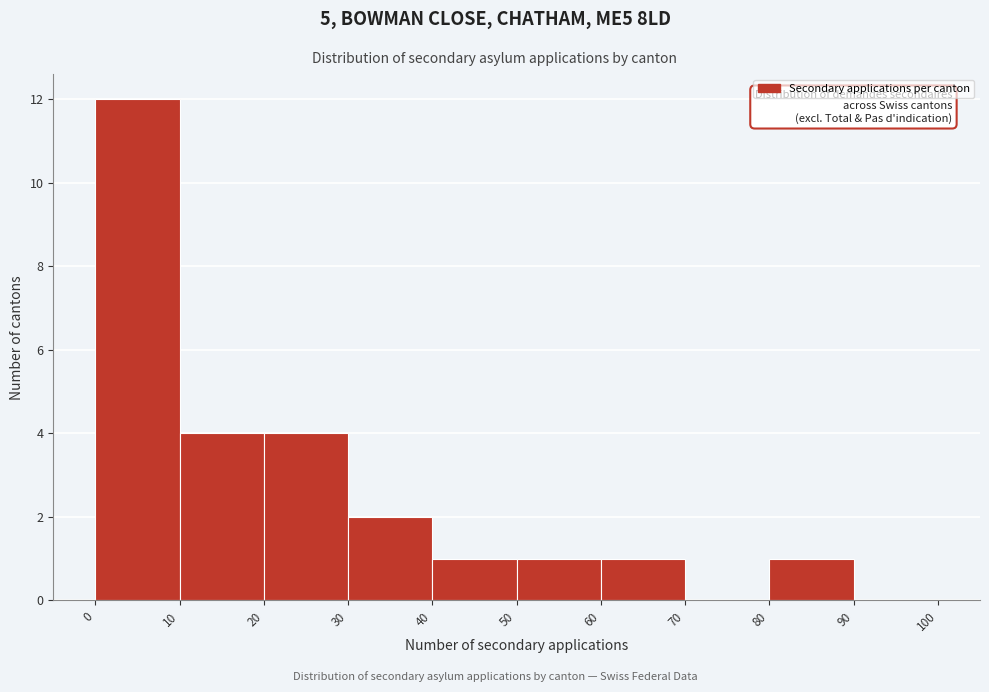

Which range on the x-axis has the tallest bar?

0 to 10